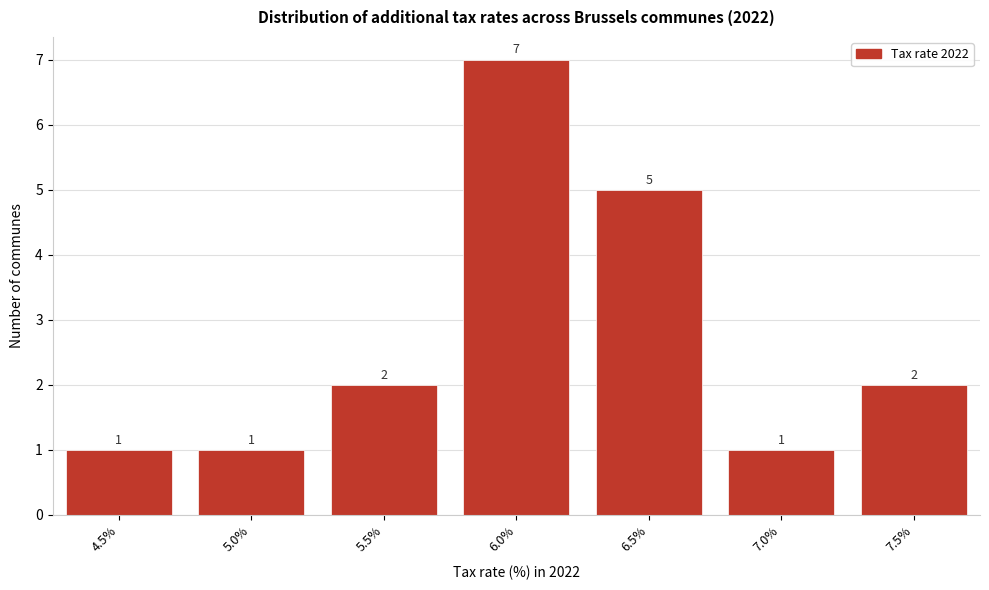

Reading left to right, what are all the values shown in this chart?

1	1	2	7	5	1	2